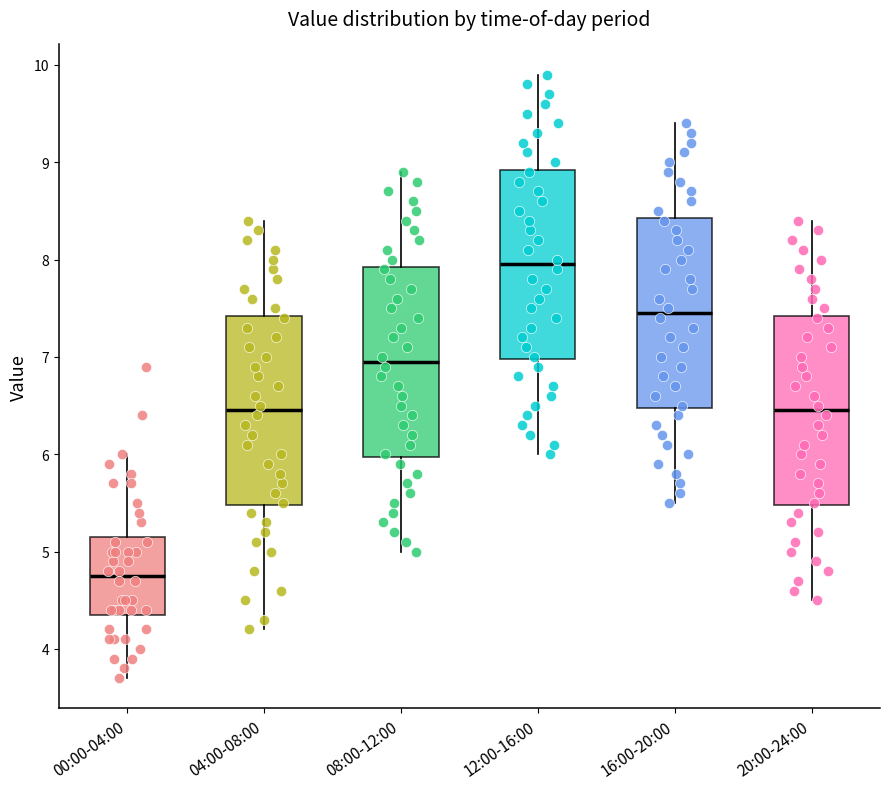

Where does the median line of the box for 08:00-12:00 sit on the y-axis? The values are not printed on the chart, so give them approximately, as read against the axis.

7.0